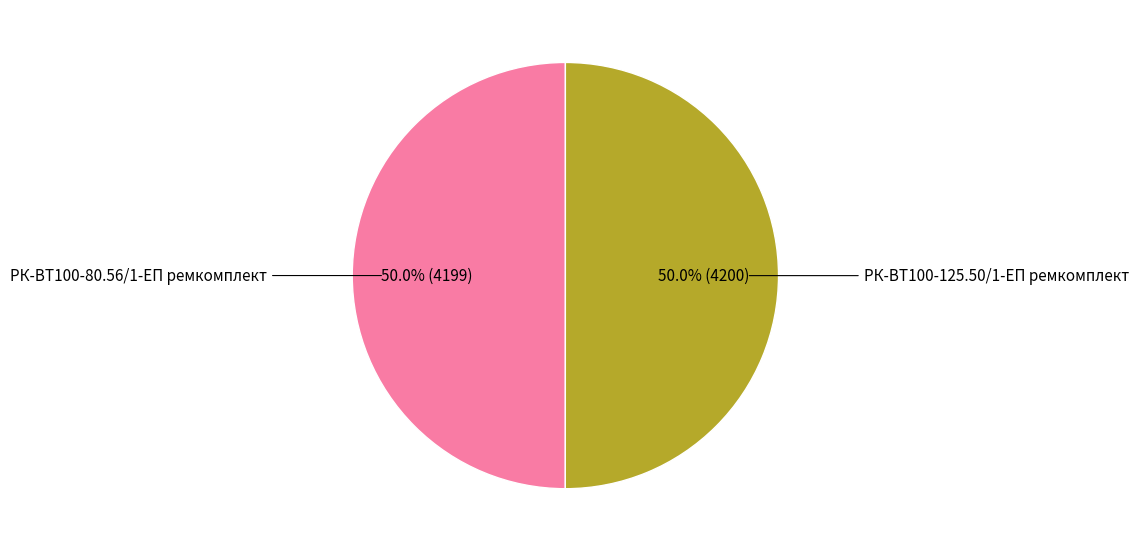

Which slice is the smallest?

РК-ВТ100-80.56/1-ЕП ремкомплект